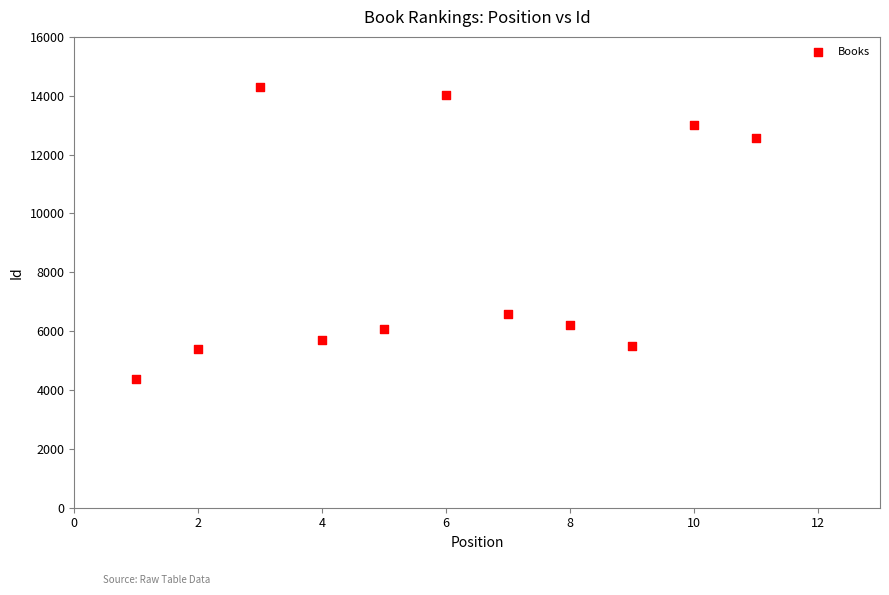

What Y value in the scatter plot is closest to 9335?

6573